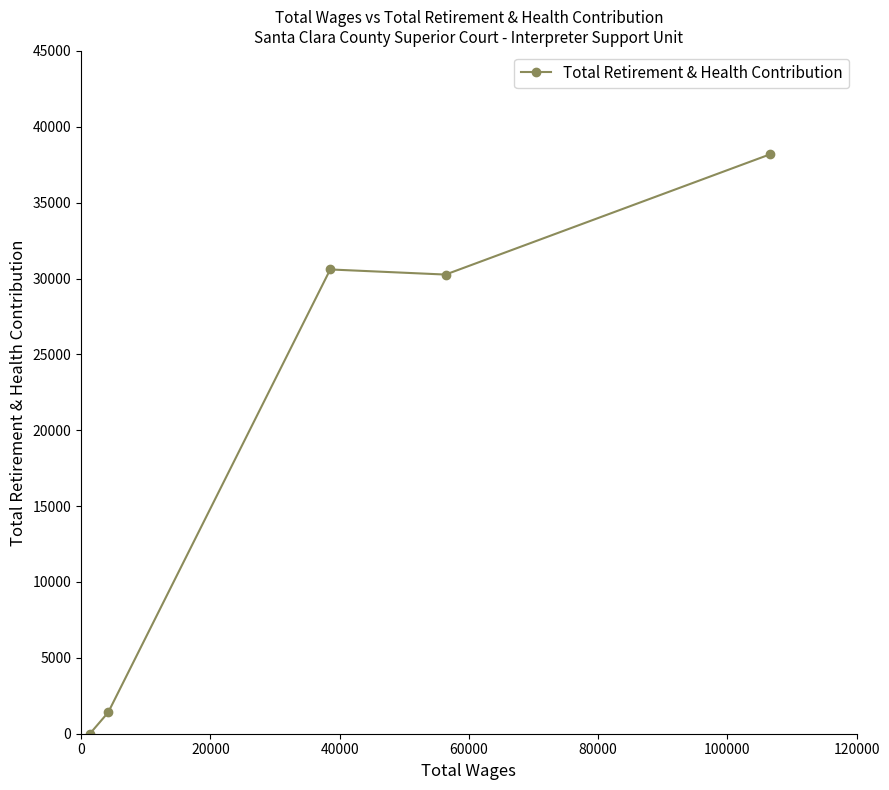

Does the chart have visible grid lines?

No